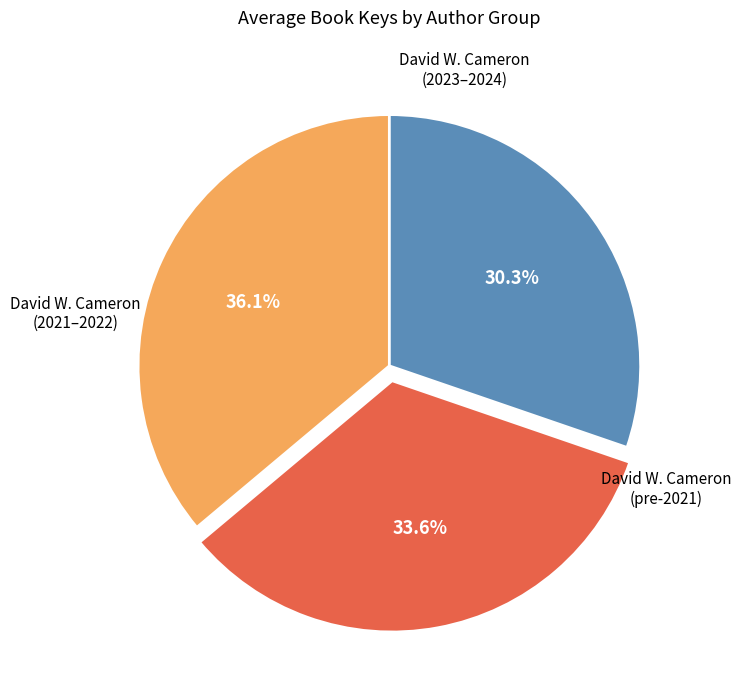

Does any single category account for the majority?

No